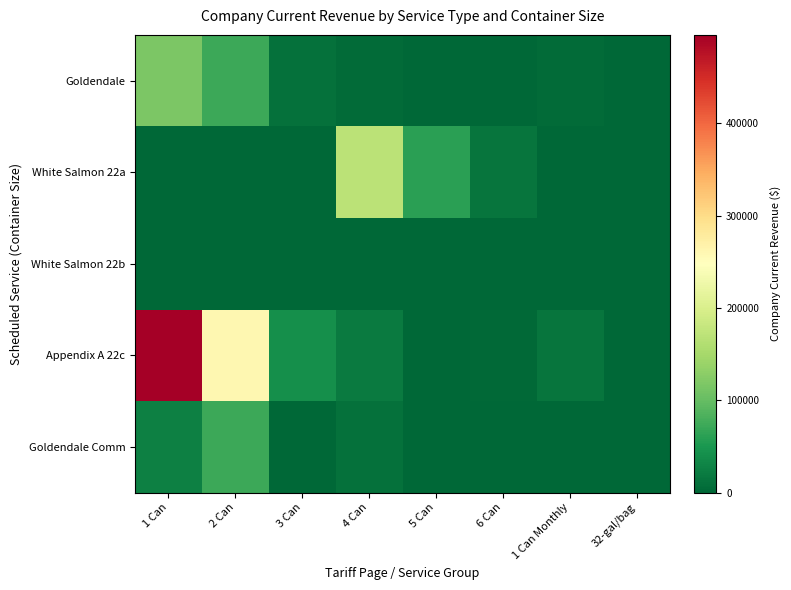

Between 3 Can and 6 Can, which series saw the biggest shift?

Appendix A 22c